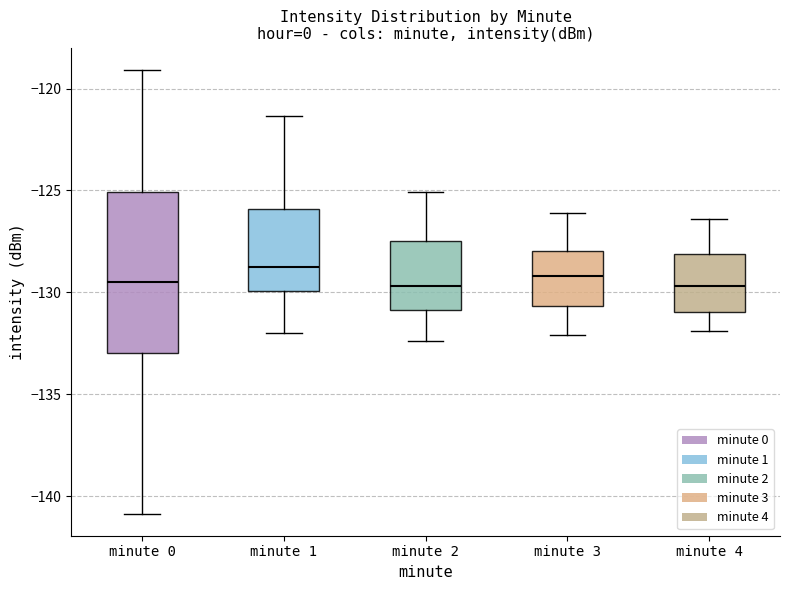

Where is the upper edge of the box for minute 2 on the y-axis? The values are not printed on the chart, so give them approximately, as read against the axis.

-127.5